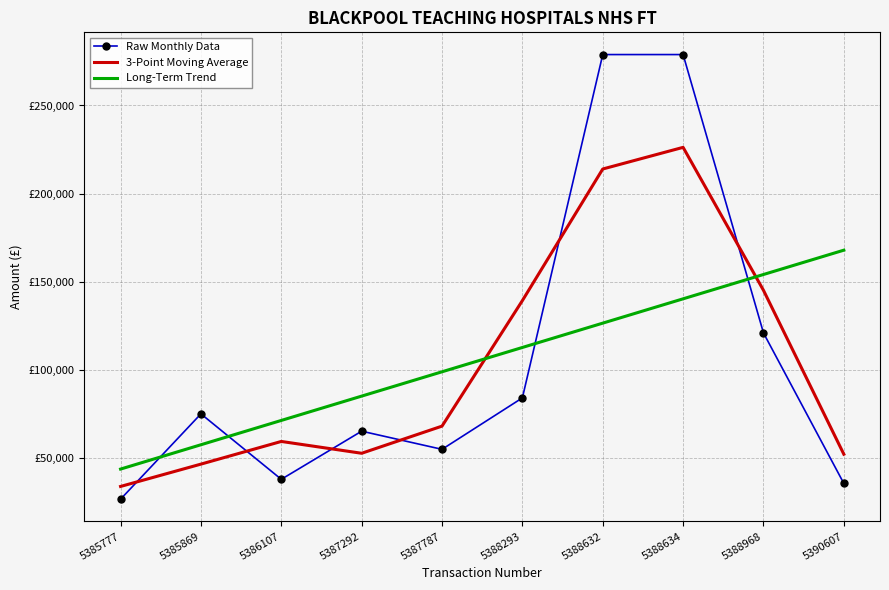

True or false: Raw Monthly Data and 3-Point Moving Average cross at least once.

True